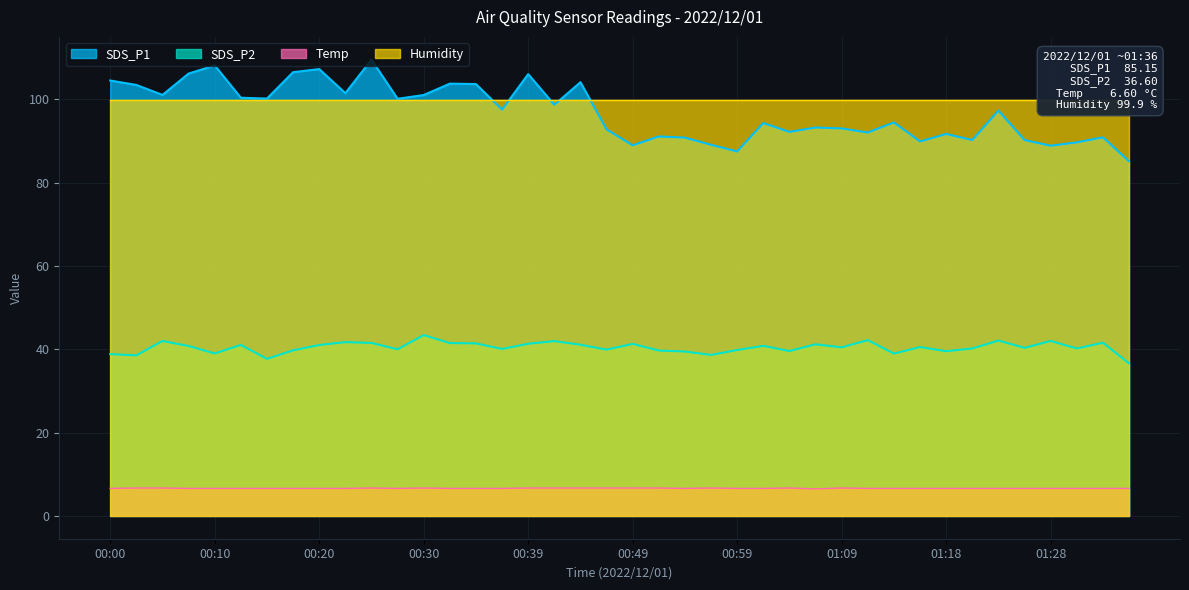

What is the difference between the SDS_P2 values at 00:20 and 01:09?

0.6